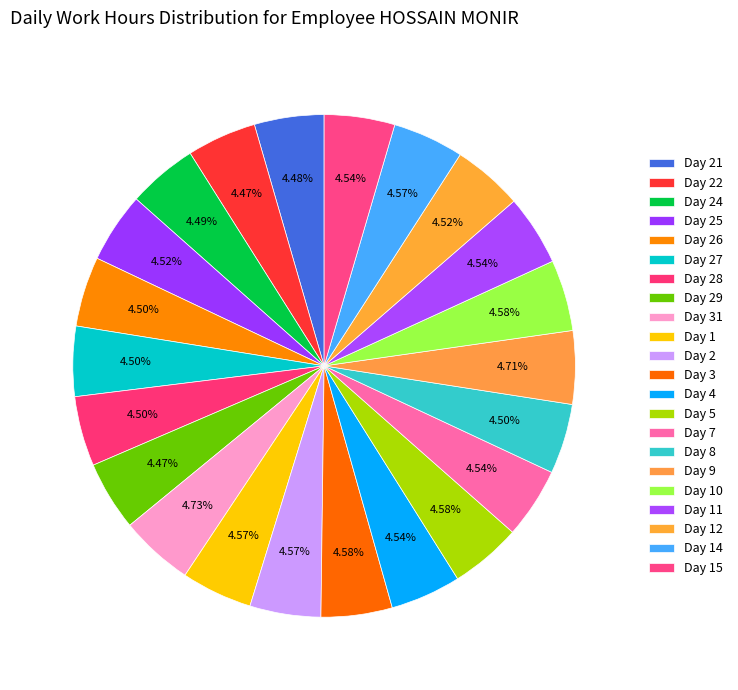

Does any single category account for the majority?

No